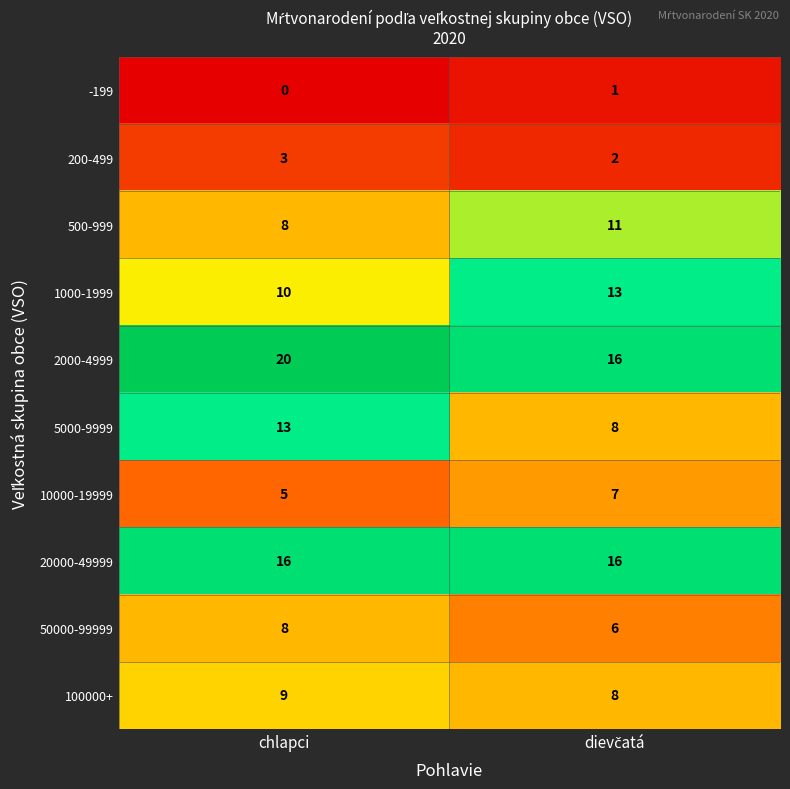

How many categories are shown in the chart?

2